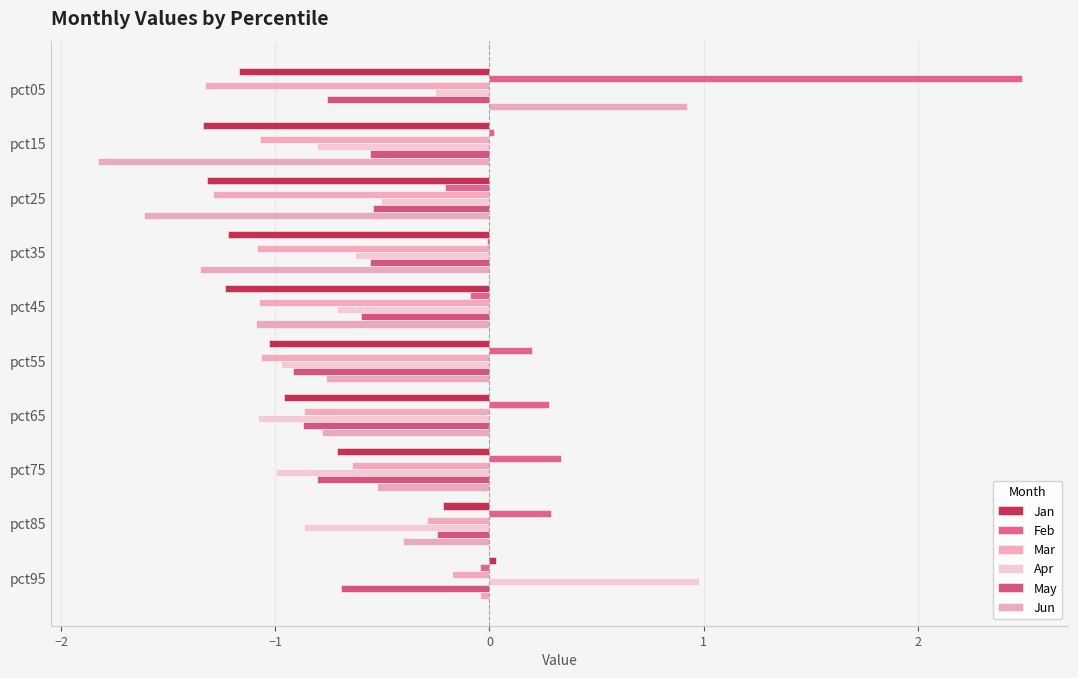

Count the number of categories in the chart.

10